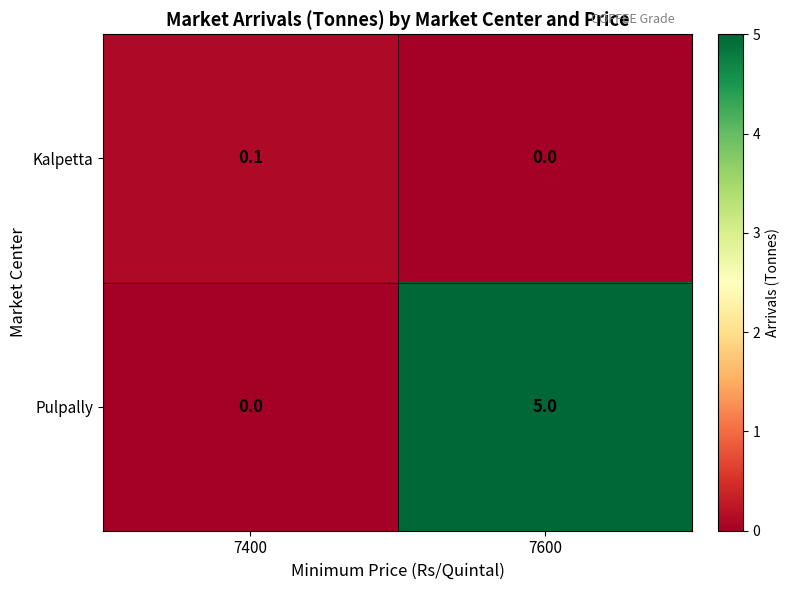

List the series in order of their overall mean, lowest first.

Kalpetta, Pulpally